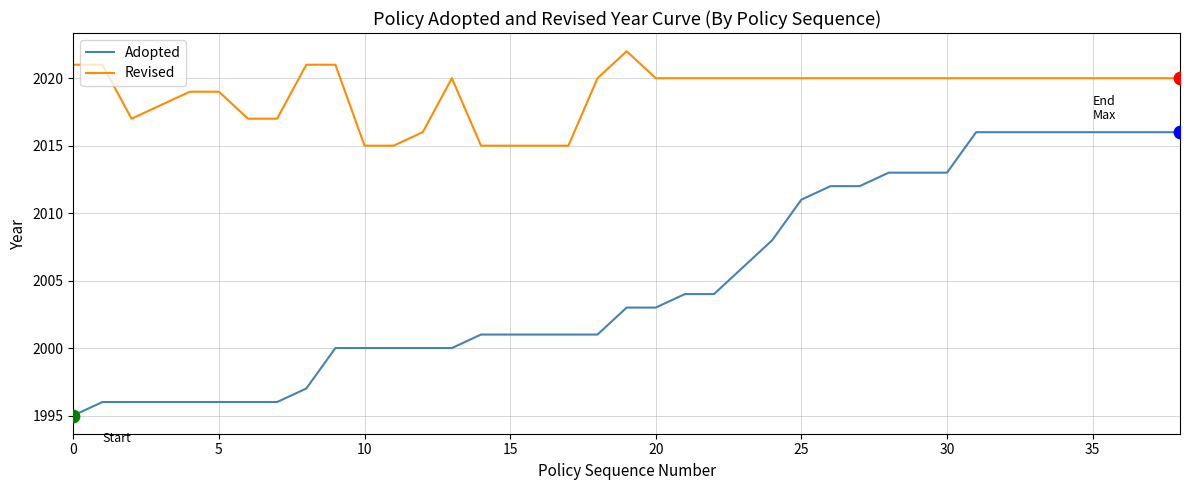

Which series has the largest total across all categories?

Revised